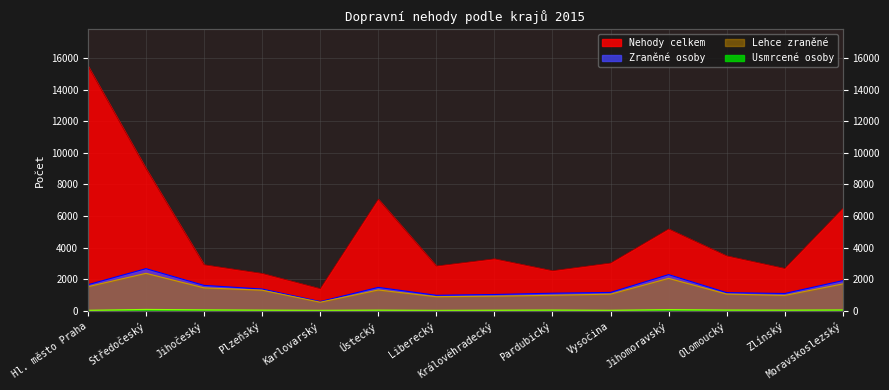

Reading right to left, list all the values displayed in this chart.

Nehody celkem: Moravskoslezský=6479	Zlínský=2676	Olomoucký=3472	Jihomoravský=5175	Vysočina=3018	Pardubický=2533	Královéhradecký=3284	Liberecký=2829	Ústecký=7058	Karlovarský=1395	Plzeňský=2361	Jihočeský=2908	Středočeský=8991	Hl. město Praha=15491
Zraněné osoby: Moravskoslezský=1905	Zlínský=1091	Olomoucký=1145	Jihomoravský=2286	Vysočina=1158	Pardubický=1108	Královéhradecký=1027	Liberecký=978	Ústecký=1477	Karlovarský=579	Plzeňský=1373	Jihočeský=1604	Středočeský=2663	Hl. město Praha=1648
Lehce zraněné: Moravskoslezský=1698	Zlínský=967	Olomoucký=1055	Jihomoravský=2049	Vysočina=1049	Pardubický=978	Královéhradecký=920	Liberecký=888	Ústecký=1313	Karlovarský=540	Plzeňský=1300	Jihočeský=1448	Středočeský=2368	Hl. město Praha=1523
Usmrcené osoby: Moravskoslezský=43	Zlínský=31	Olomoucký=37	Jihomoravský=63	Vysočina=21	Pardubický=36	Královéhradecký=25	Liberecký=15	Ústecký=31	Karlovarský=17	Plzeňský=31	Jihočeský=49	Středočeský=74	Hl. město Praha=20